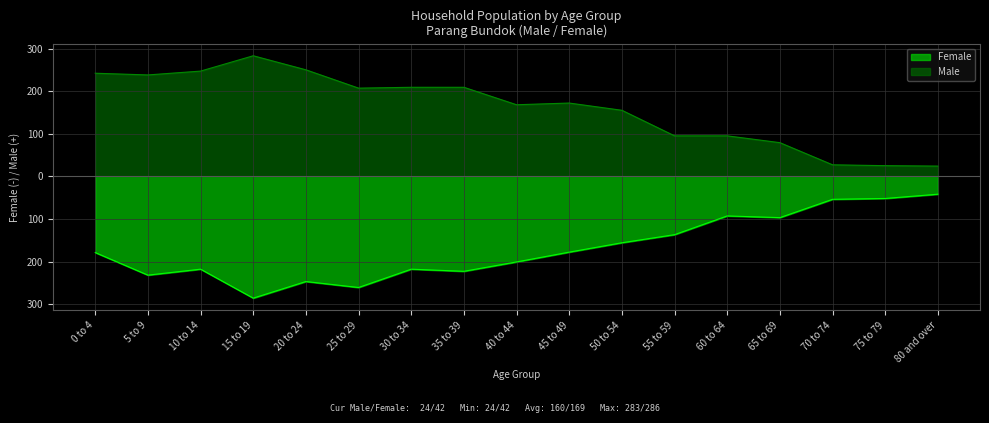

Where does the Male series first go above 172?

0 to 4